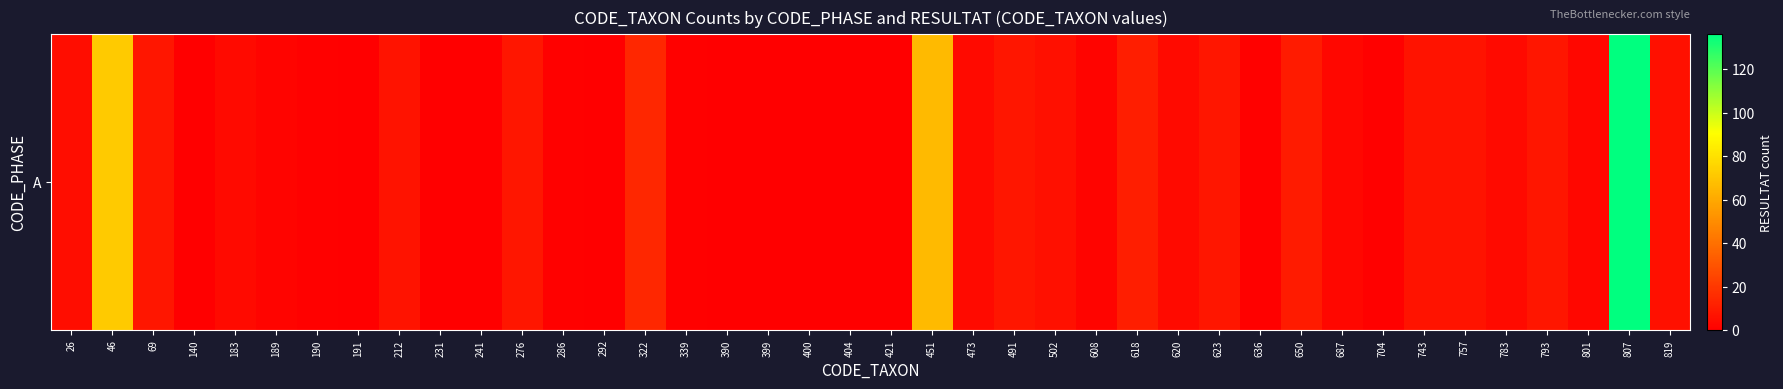

How many values are above zero?

30